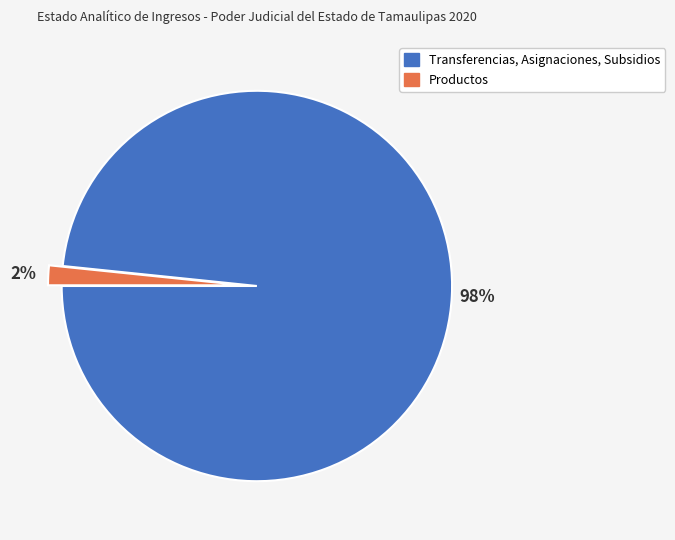

Count the number of slices in the pie.

2